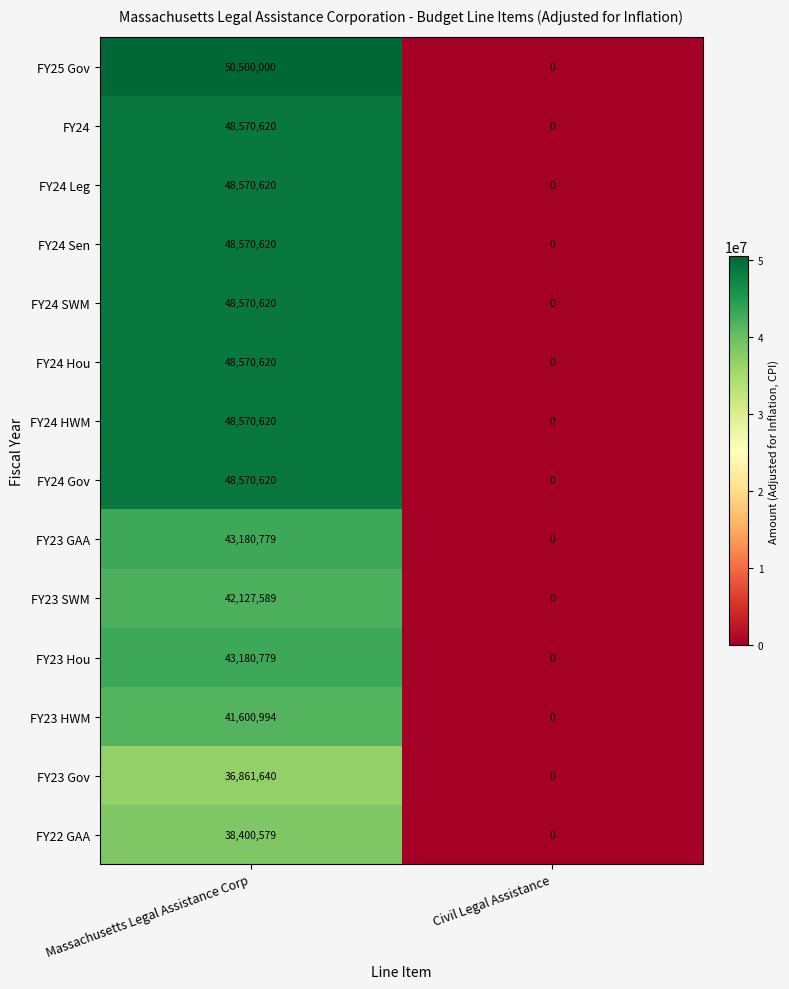

What is the difference between the maximum and minimum values in the FY25 Gov series?

50500000